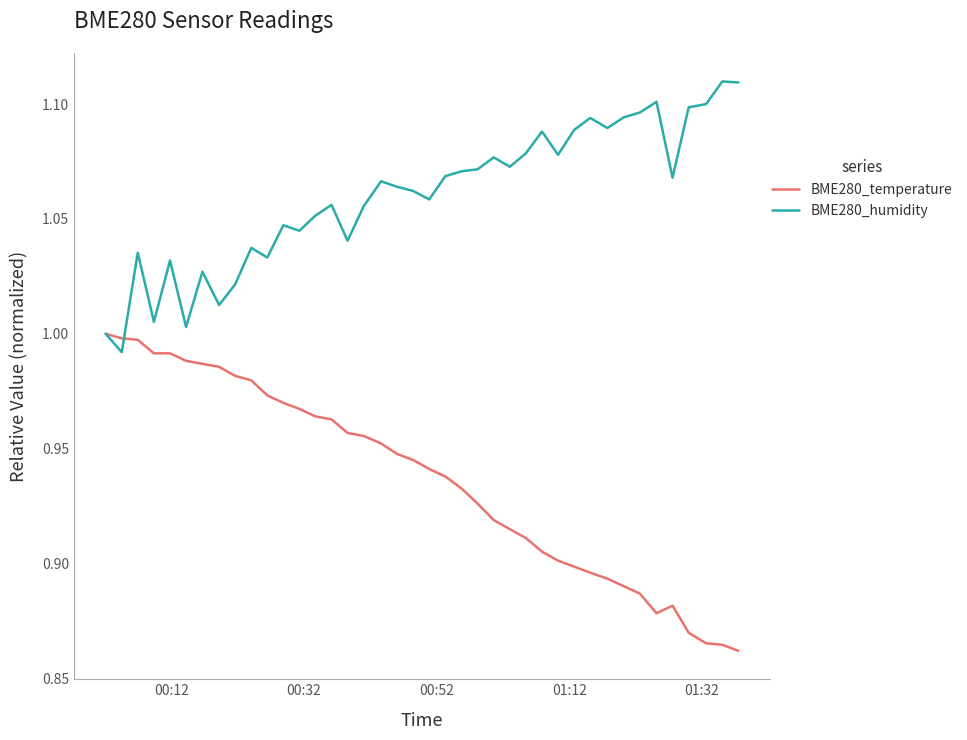

List the series in order of their overall mean, highest first.

BME280_humidity, BME280_temperature